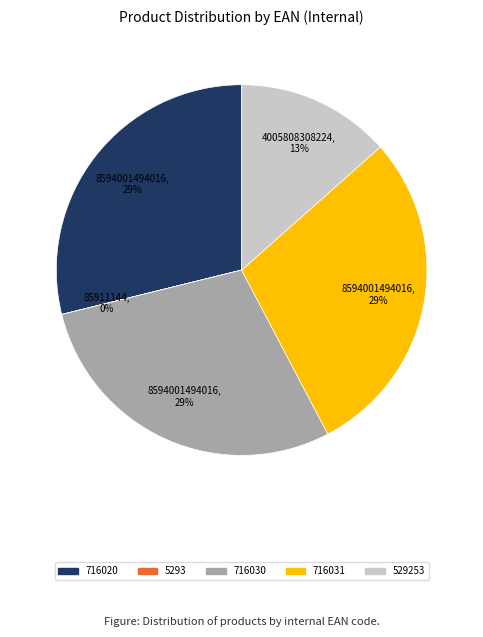

To the nearest percent, what percentage of the pie is 716030?

29%